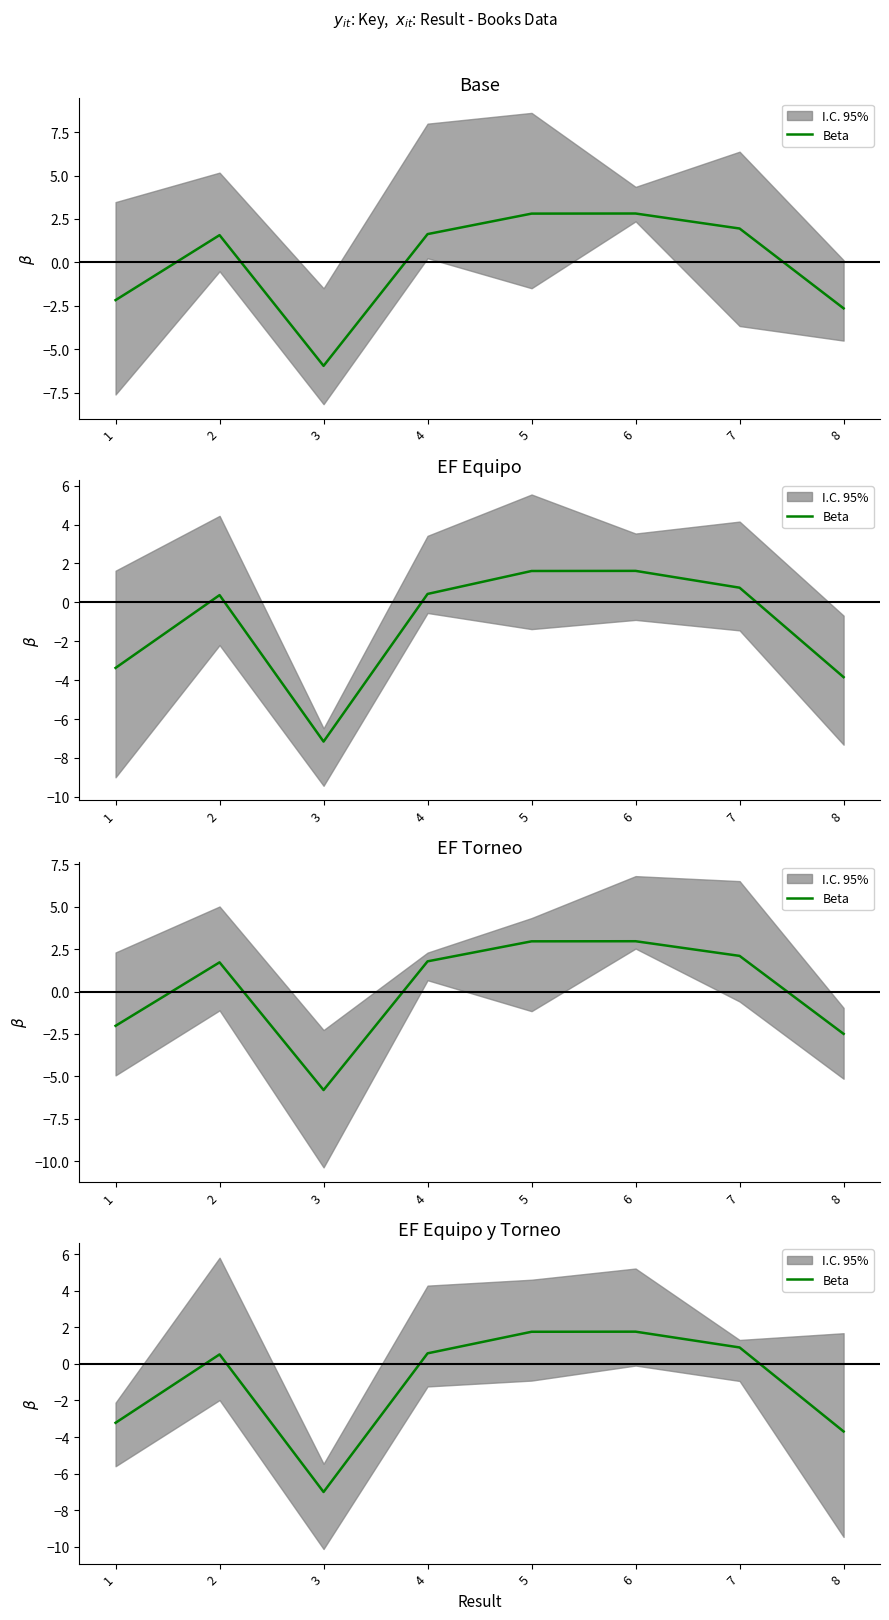

How many points are higher than both their immediate neighbors (excluding endpoints)?

2